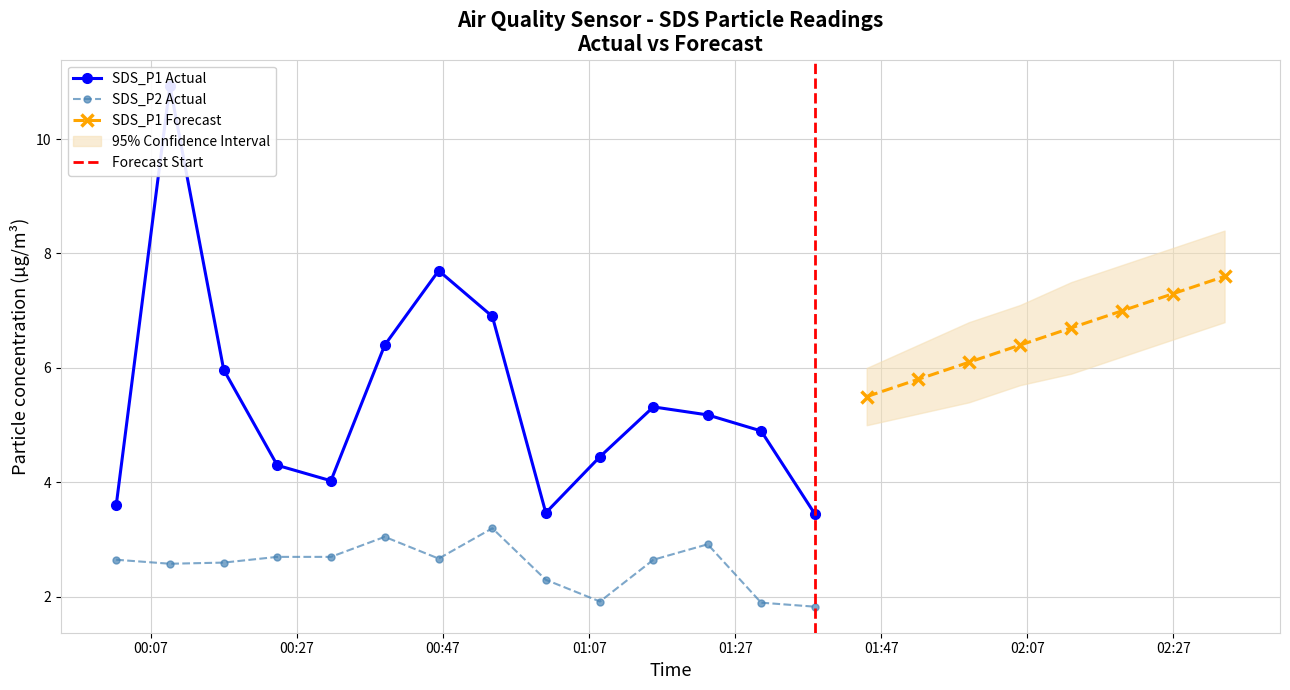

At which label does SDS_P1 reach its peak?

2022/07/07 00:09:36